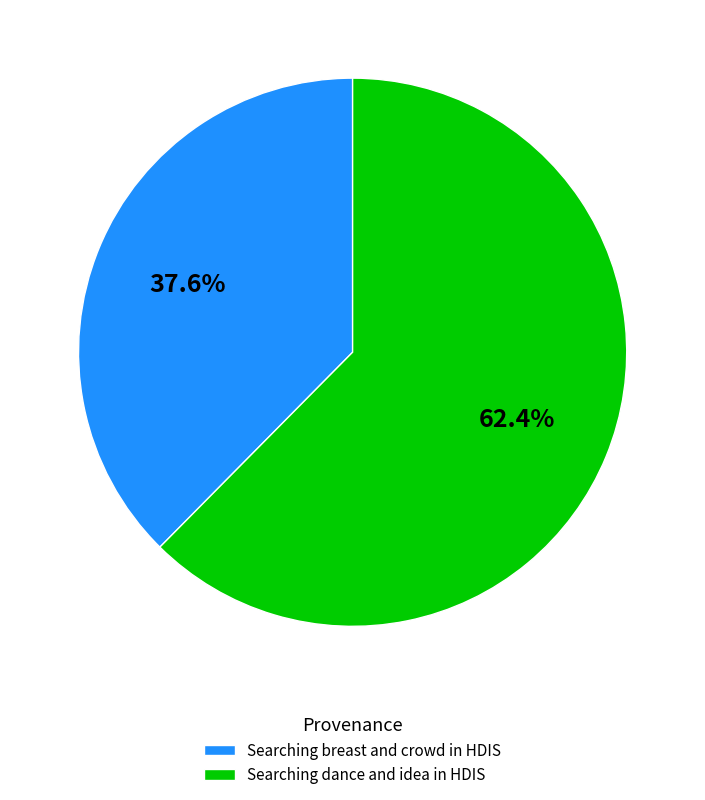

Approximately how many times larger is the value at Searching dance and idea in HDIS compared to Searching breast and crowd in HDIS?

1.7